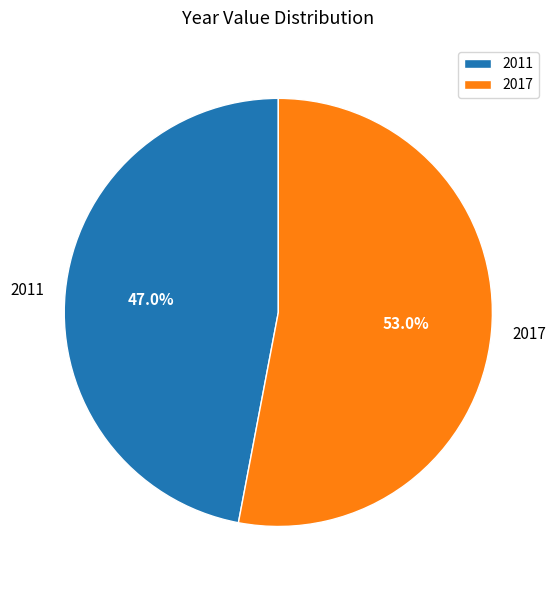

Rank the categories by value from highest to lowest.

2017, 2011